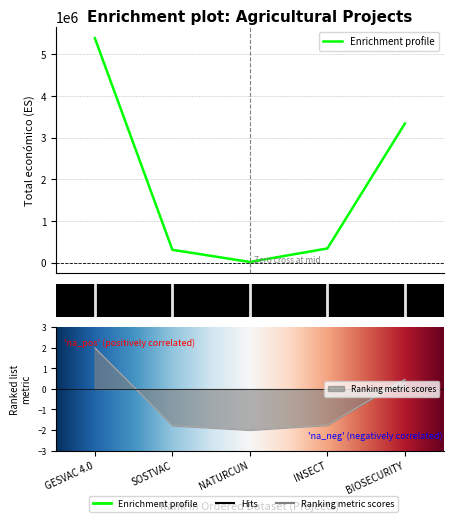

What is the sum of the values at SOSTVAC and GESVAC 4.0?

5702151